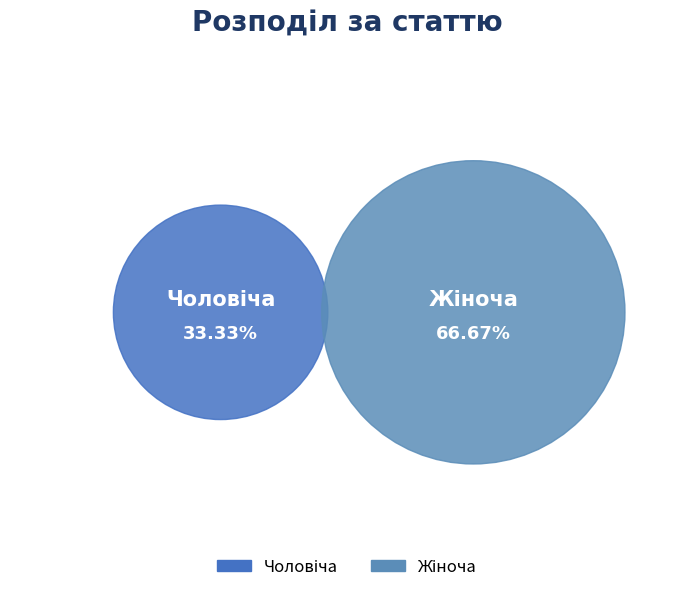

To the nearest percent, what is the difference between the largest and smallest slice percentages?

33%